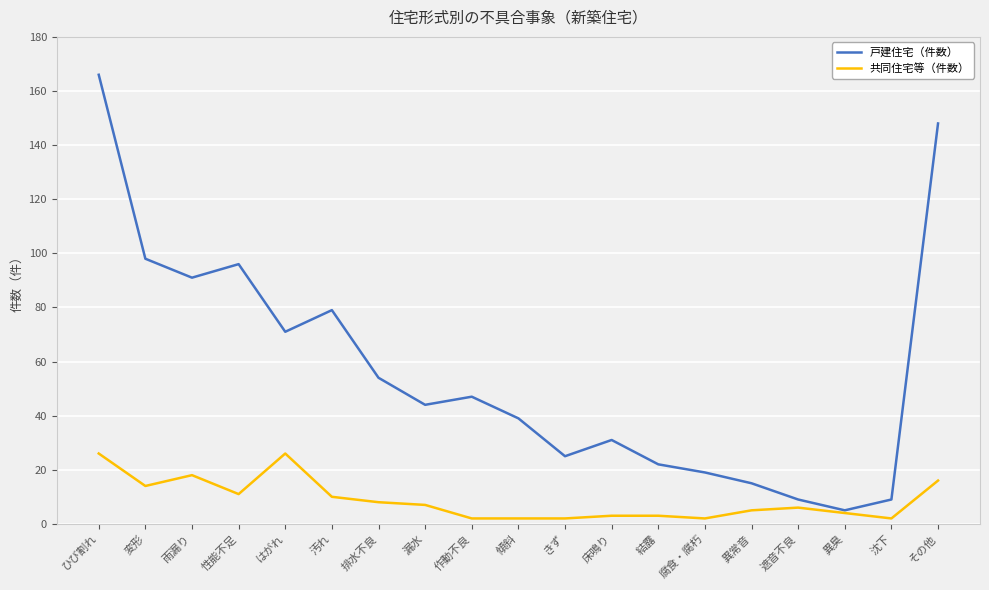

Reading left to right, what are all the values shown in this chart?

戸建住宅（件数）: ひび割れ=166	変形=98	雨漏り=91	性能不足=96	はがれ=71	汚れ=79	排水不良=54	漏水=44	作動不良=47	傾斜=39	きず=25	床鳴り=31	結露=22	腐食・腐朽=19	異常音=15	遮音不良=9	異臭=5	沈下=9	その他=148
共同住宅等（件数）: ひび割れ=26	変形=14	雨漏り=18	性能不足=11	はがれ=26	汚れ=10	排水不良=8	漏水=7	作動不良=2	傾斜=2	きず=2	床鳴り=3	結露=3	腐食・腐朽=2	異常音=5	遮音不良=6	異臭=4	沈下=2	その他=16